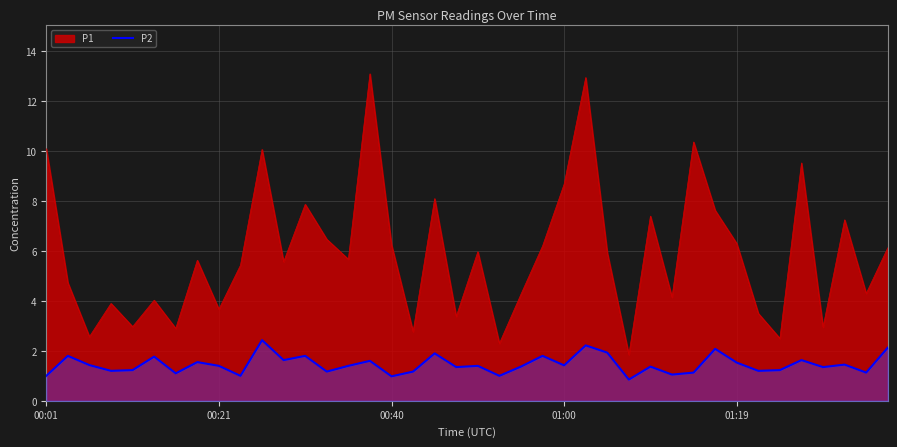

Which category has the lowest value across all series?

27